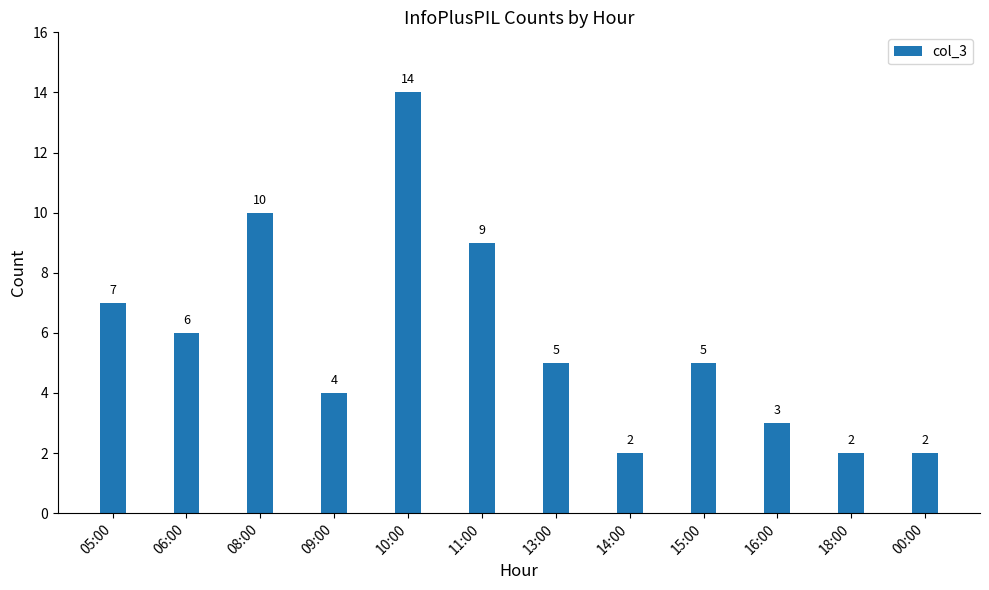

True or false: the data shows 5 at 13:00.

True